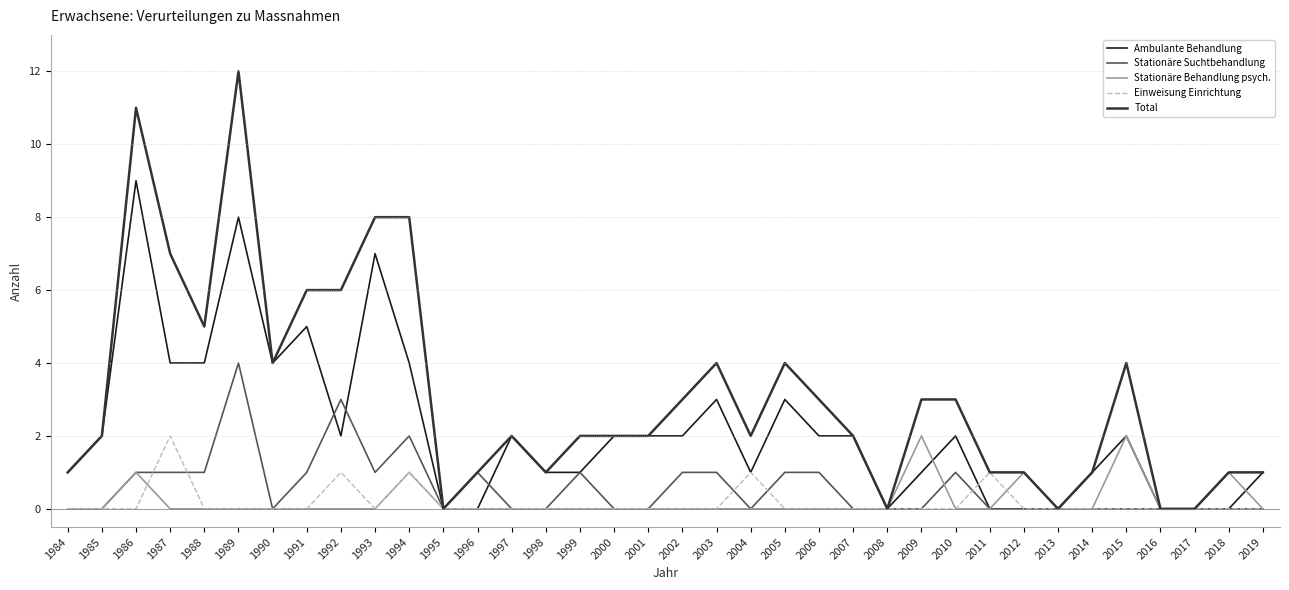

True or false: Einweisung Einrichtung and Stationäre Suchtbehandlung intersect in this chart.

True